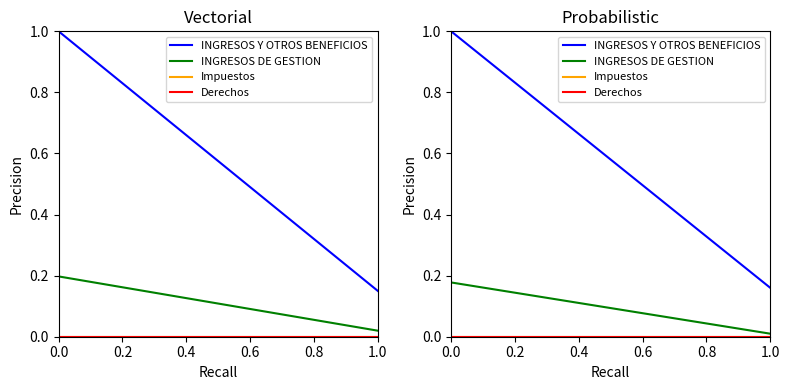

Does the chart have visible grid lines?

No